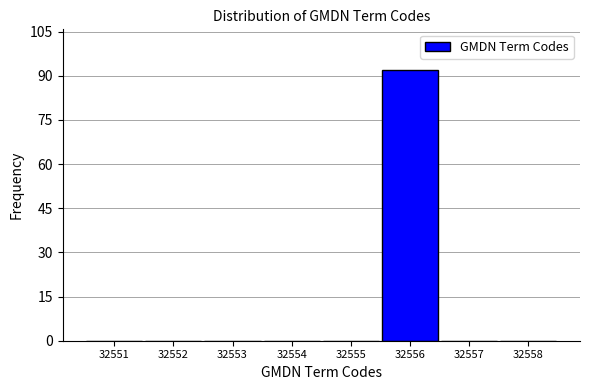

Reading left to right, list all the values displayed in this chart.

32551=0	32552=0	32553=0	32554=0	32555=0	32556=92	32557=0	32558=0